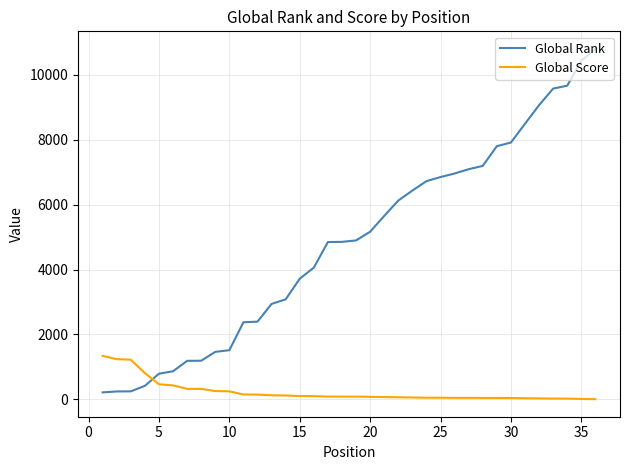

What is the sum of all Global Rank values?

173215